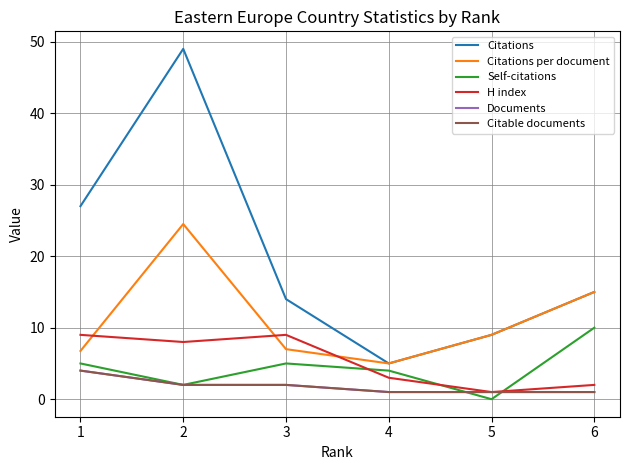

Does the chart display data point markers on the line(s)?

No